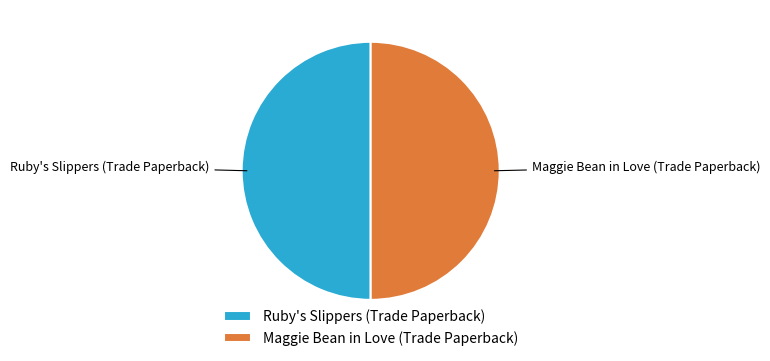

Do Maggie Bean in Love (Trade Paperback) and Ruby's Slippers (Trade Paperback) together represent more than half of the pie?

Yes